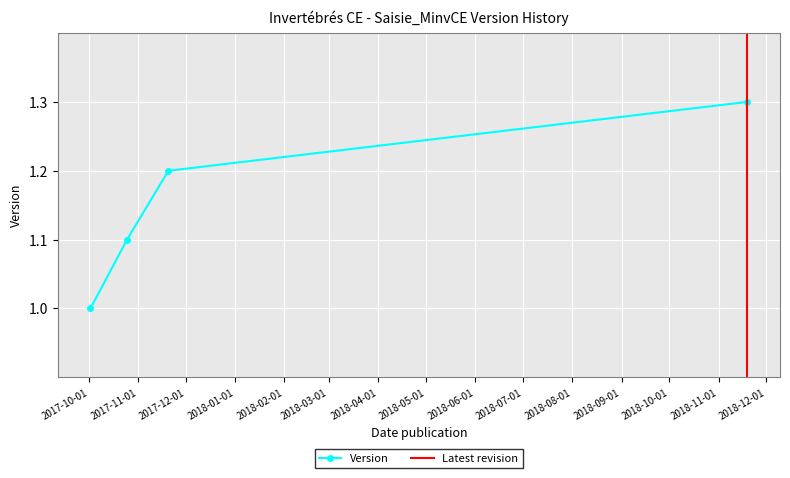

What is the change in value from 2017-10-25 to 2017-11-20?

+0.1